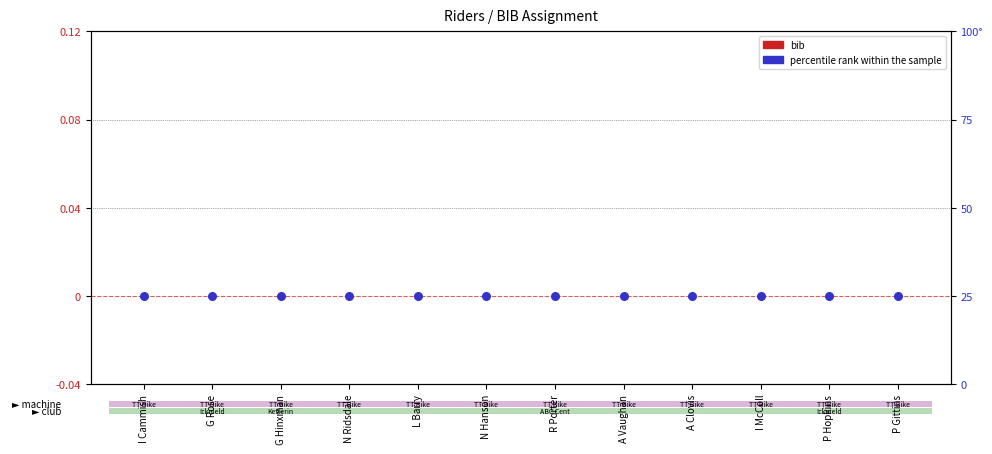

Which series has the widest spread of Y values?

bib (log10 ratio)